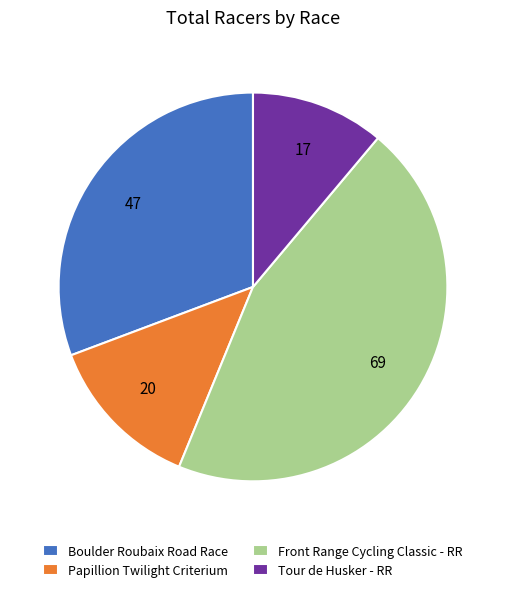

The Papillion Twilight Criterium slice represents 13% of the pie. True or false?

True